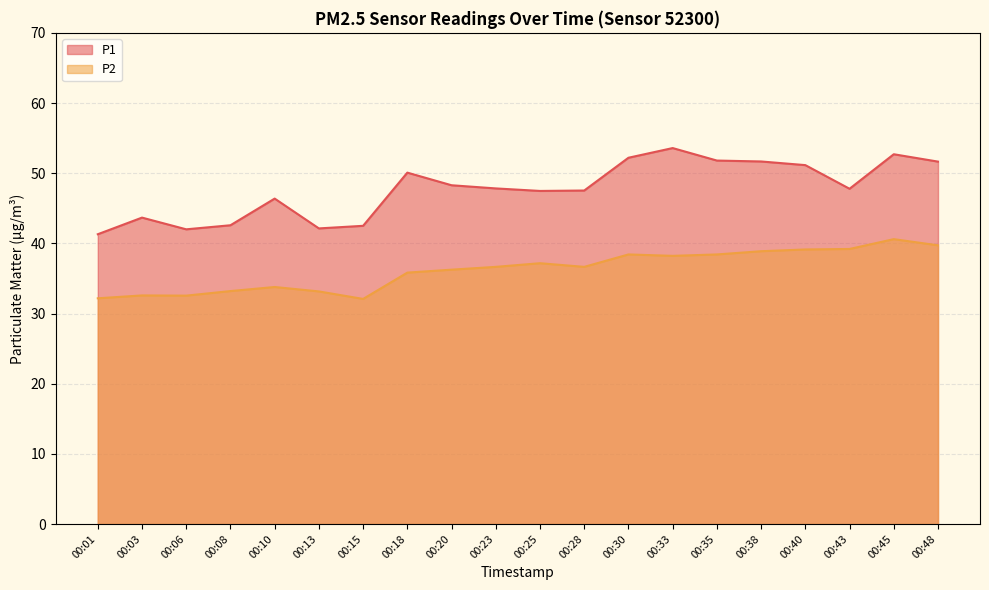

What is the value of the P2 point at the 16th from the left?

38.9